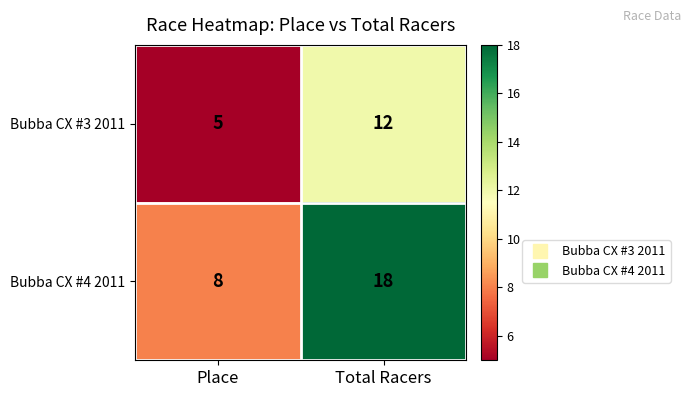

True or false: Bubba CX #4 2011 has a value of 13 at Place.

False